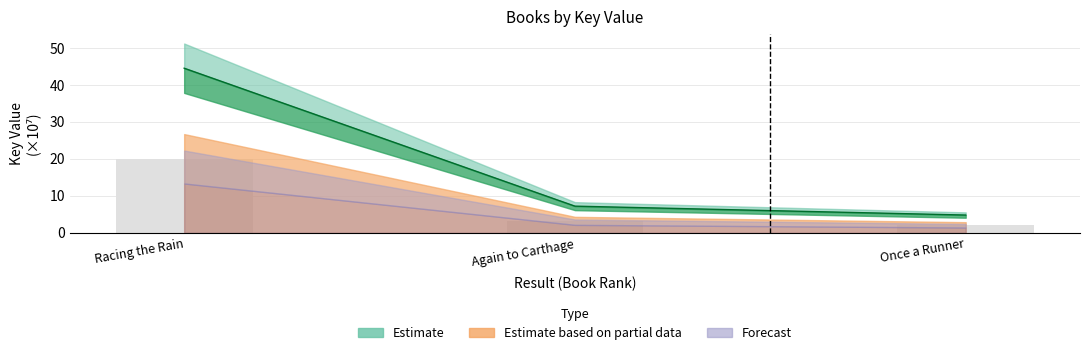

Approximately how many times larger is the value at Once a Runner compared to Again to Carthage?

0.7